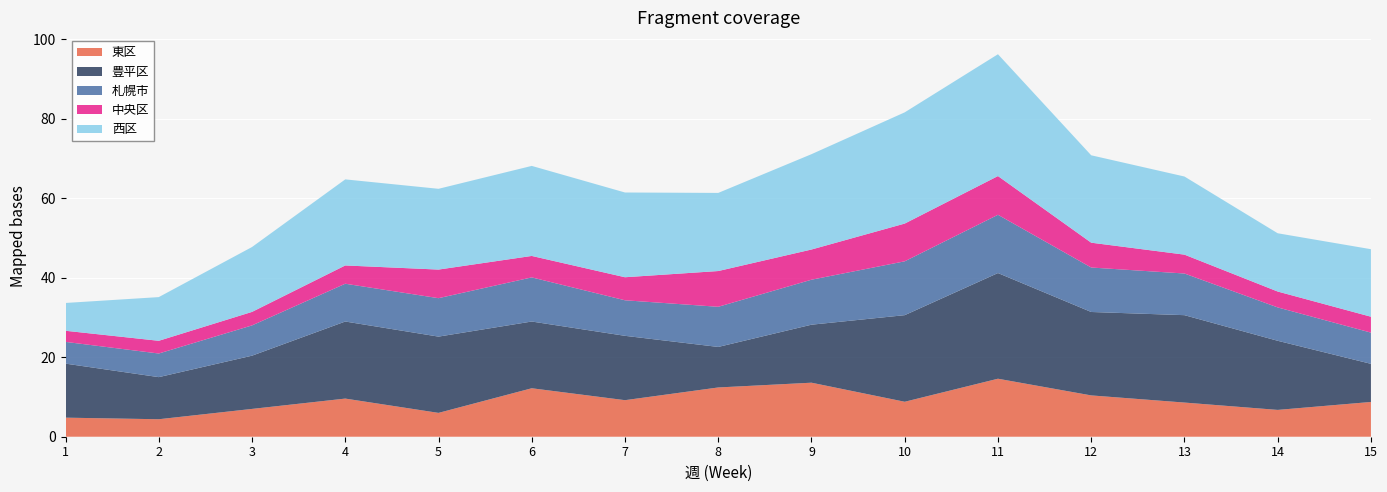

Reading left to right, what are all the values shown in this chart?

東区: 4.8	4.4	7.0	9.6	6.0	12.2	9.2	12.4	13.6	8.8	14.6	10.4	8.6	6.8	8.8
豊平区: 13.6	10.6	13.4	19.4	19.2	16.8	16.2	10.2	14.6	21.8	26.6	21.0	22.0	17.4	9.6
札幌市: 5.5	5.9	7.6	9.5	9.7	11.1	8.9	10.1	11.3	13.6	14.7	11.2	10.5	8.4	7.9
中央区: 2.8	3.2	3.4	4.6	7.2	5.4	5.8	9.0	7.6	9.5	9.8	6.2	4.8	4.0	4.0
西区: 7.0	11.0	16.3	21.7	20.3	22.7	21.3	19.7	24.0	28.0	30.7	22.0	19.7	14.7	17.0